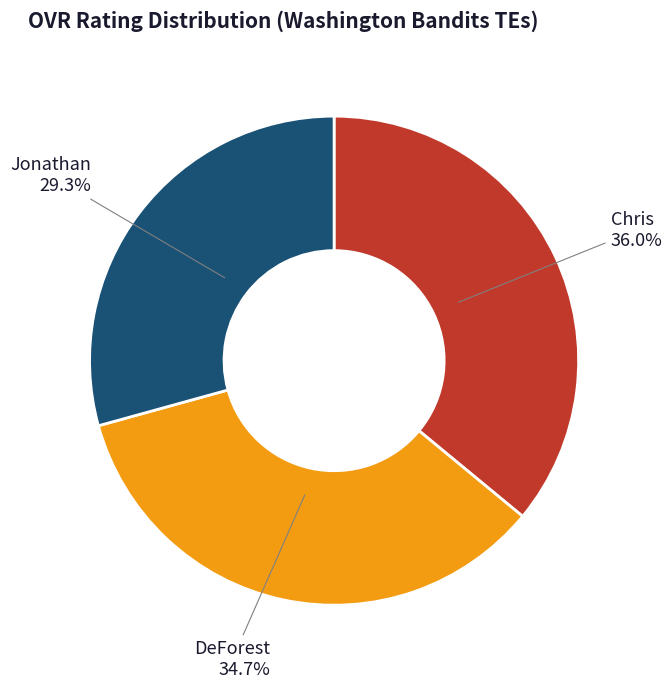

Is there any slice that represents more than half of the pie?

No